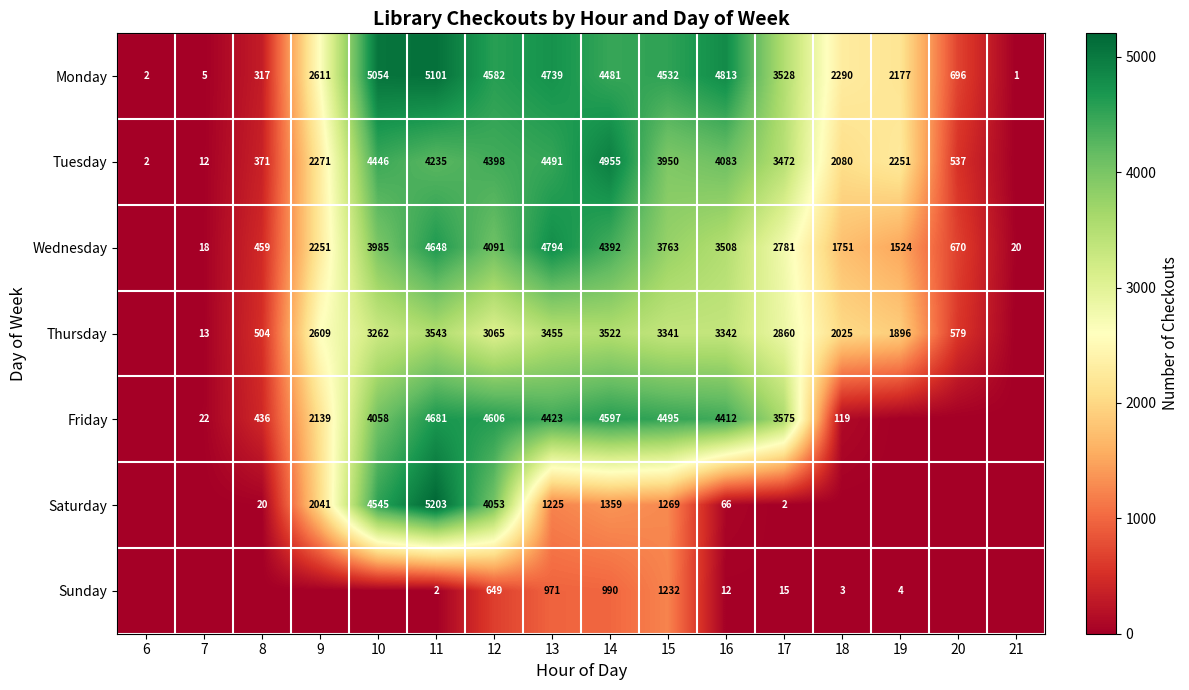

Between 12 and 14, which series saw the biggest shift?

Saturday